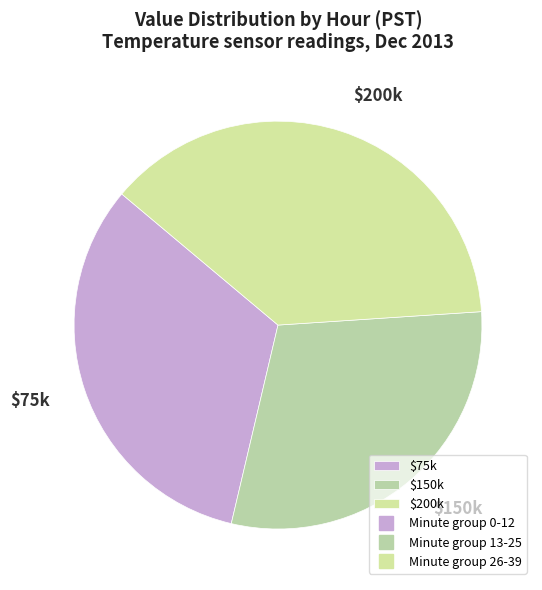

Is there any slice that represents more than half of the pie?

No